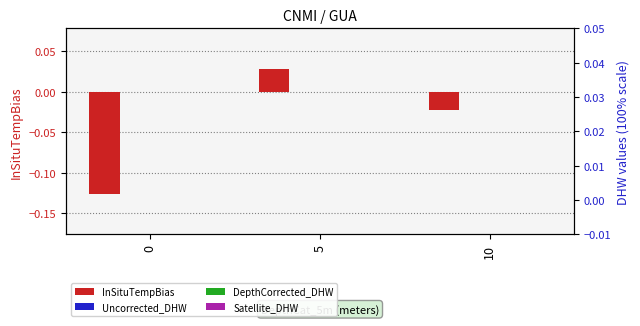

Between 5 and 10, which series saw the biggest shift?

InSituTempBias